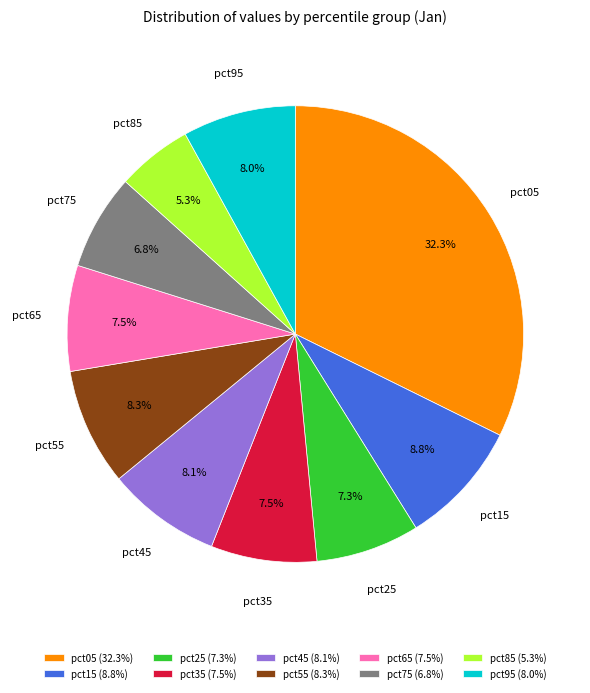

What percentage is the pct15 slice, to the nearest percent?

9%